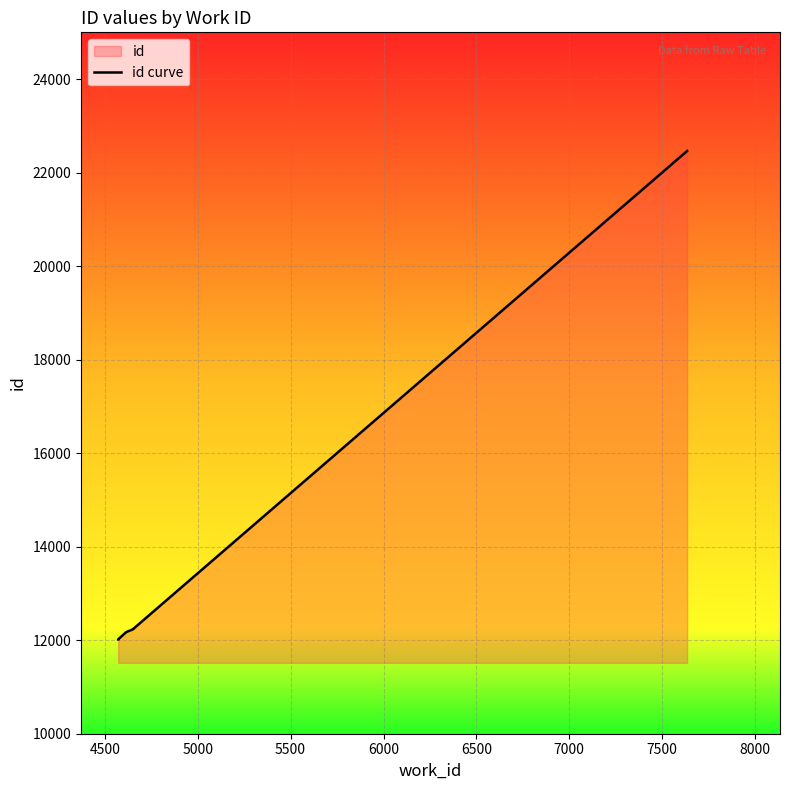

Is it true that the value at 4500 is 12018?

True